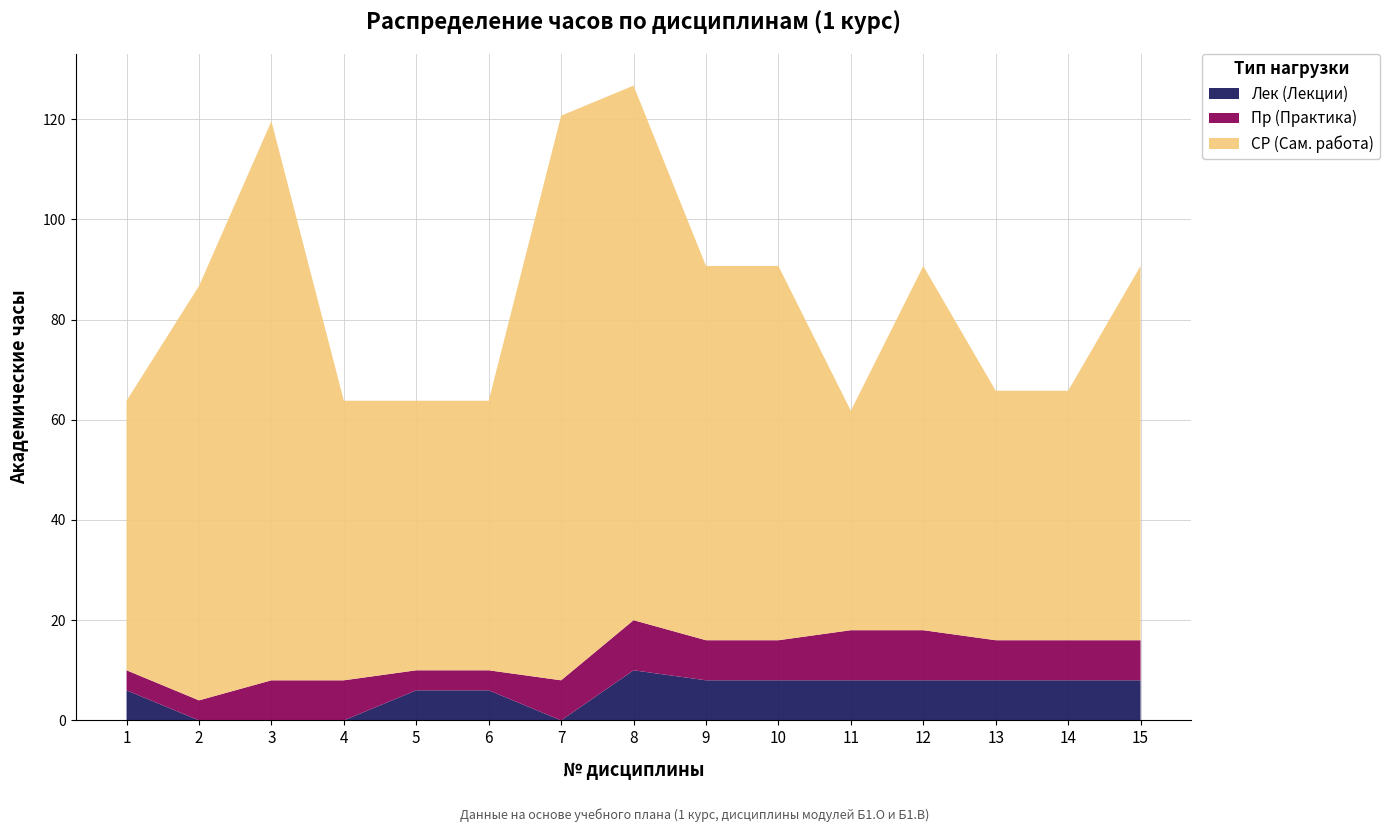

Reading right to left, transcribe all the data shown in this chart.

Лек (Лекции): 15=8.0	14=8.0	13=8.0	12=8.0	11=8.0	10=8.0	9=8.0	8=10.0	7=0.0	6=6.0	5=6.0	4=0.0	3=0.0	2=0.0	1=6.0
Пр (Практика): 15=8.0	14=8.0	13=8.0	12=10.0	11=10.0	10=8.0	9=8.0	8=10.0	7=8.0	6=4.0	5=4.0	4=8.0	3=8.0	2=4.0	1=4.0
СР (Сам. работа): 15=74.7	14=49.8	13=49.8	12=72.7	11=43.8	10=74.7	9=74.7	8=106.7	7=112.7	6=53.8	5=53.8	4=55.8	3=111.6	2=82.7	1=53.8